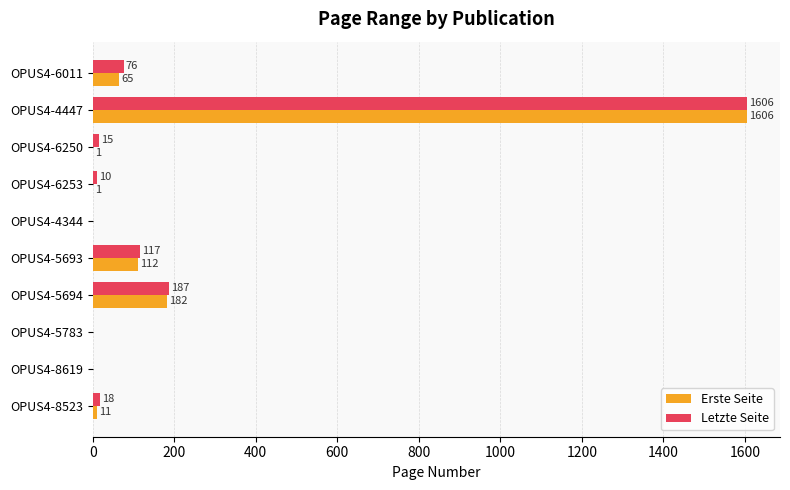

The Erste Seite series shows 112 at OPUS4-5693. True or false?

True